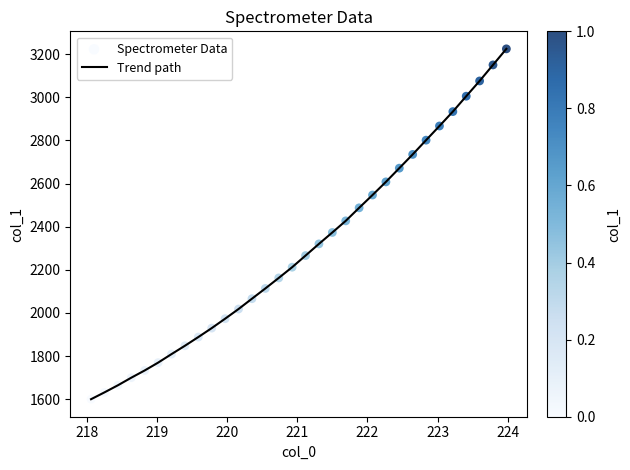

What is the smallest value displayed?

1600.1